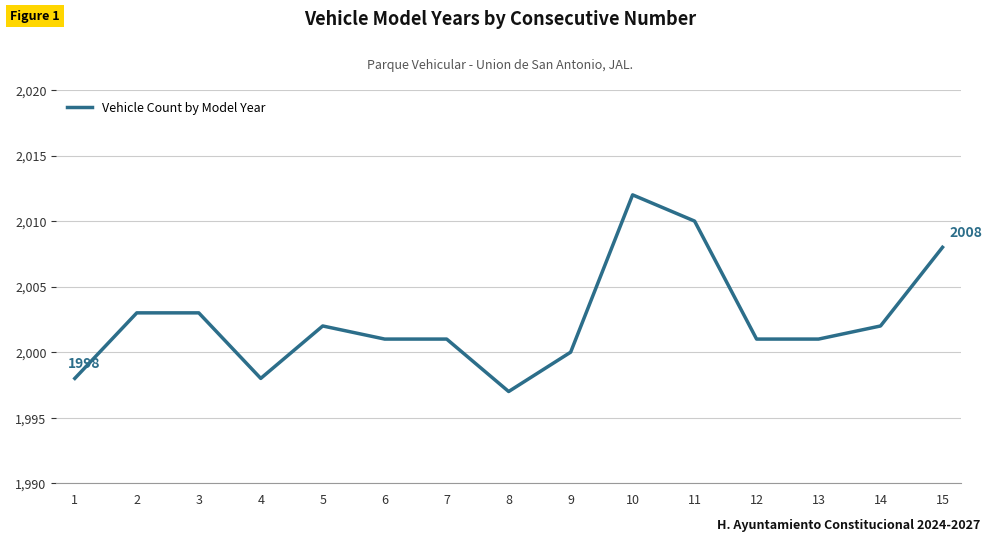

Between 13 and 14, which is larger?

14